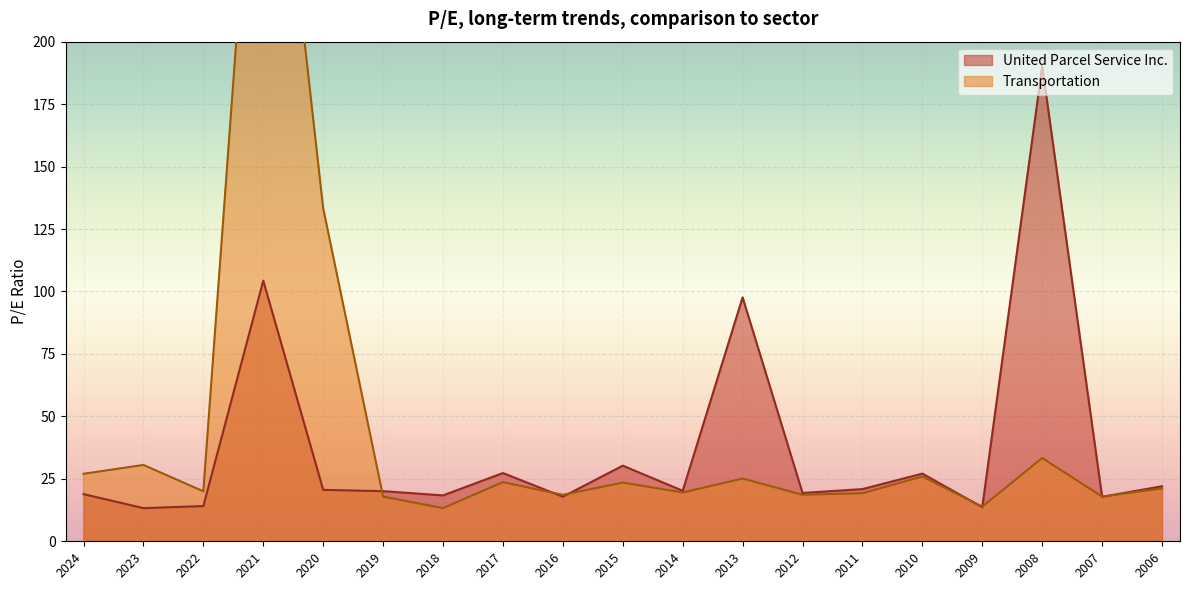

How many values in the United Parcel Service Inc. series exceed 20?

11